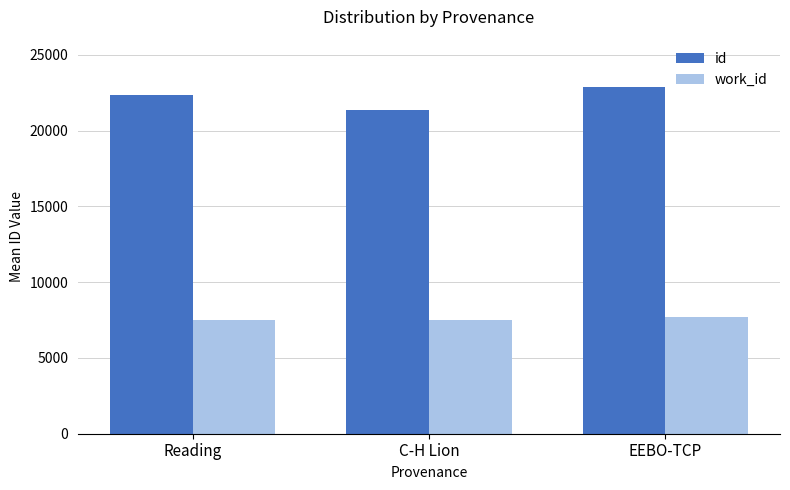

Is it true that work_id equals 7497 at C-H Lion?

True